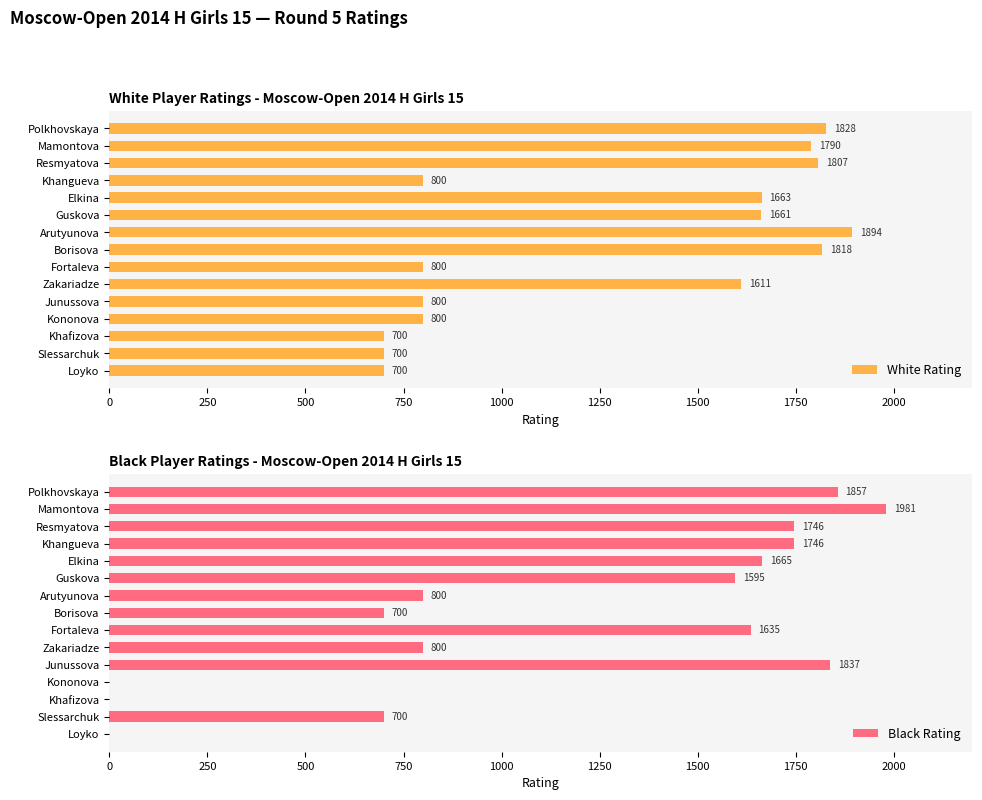

What is the minimum value for White Rating?

700